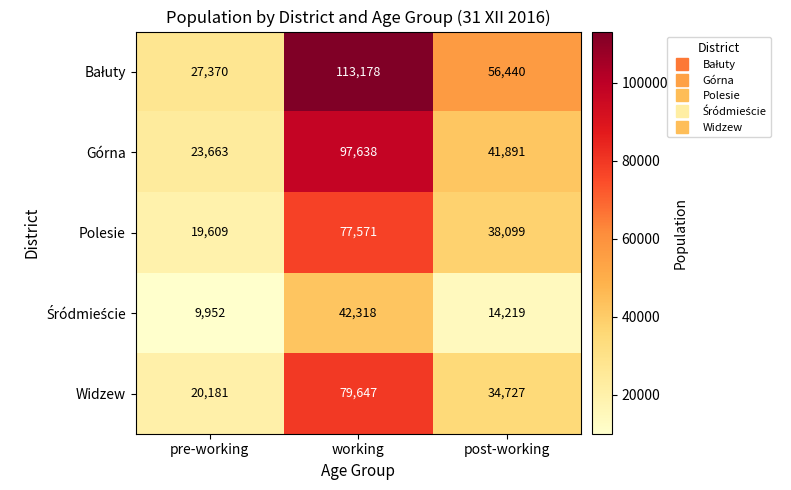

At which category is the sum across all series the highest?

working